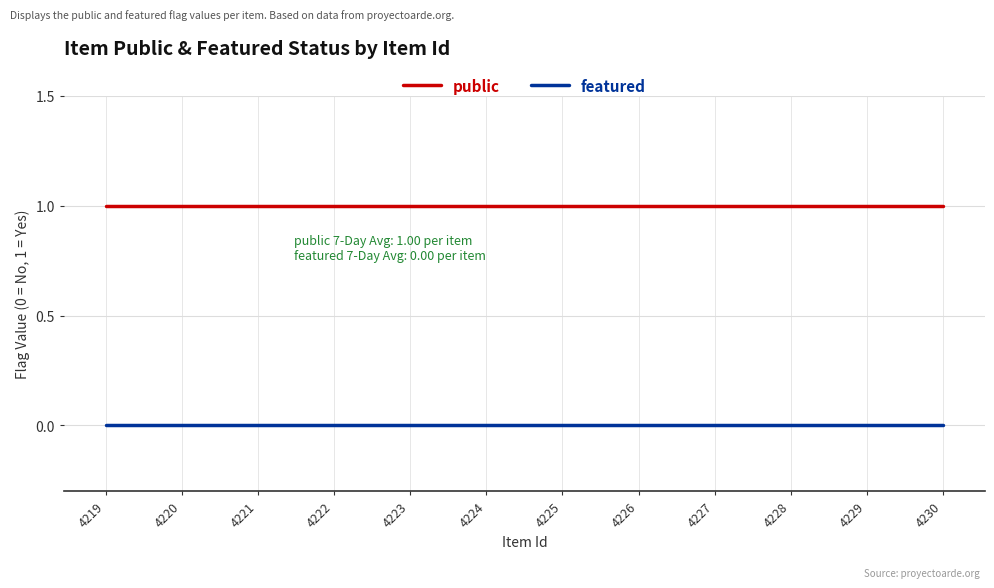

True or false: public has a value of 1 at 4224.

True